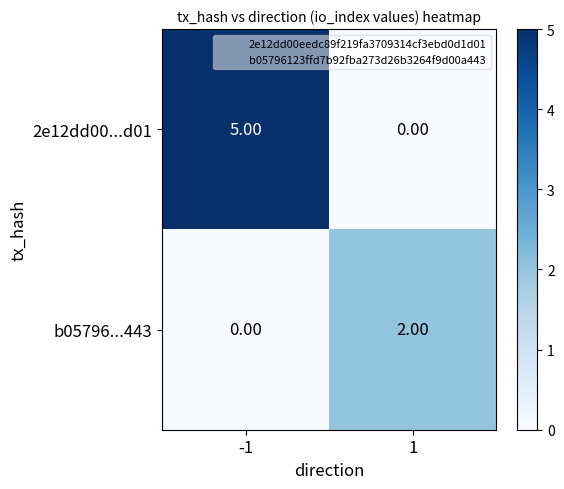

Which series has the largest total across all categories?

2e12dd00...d01